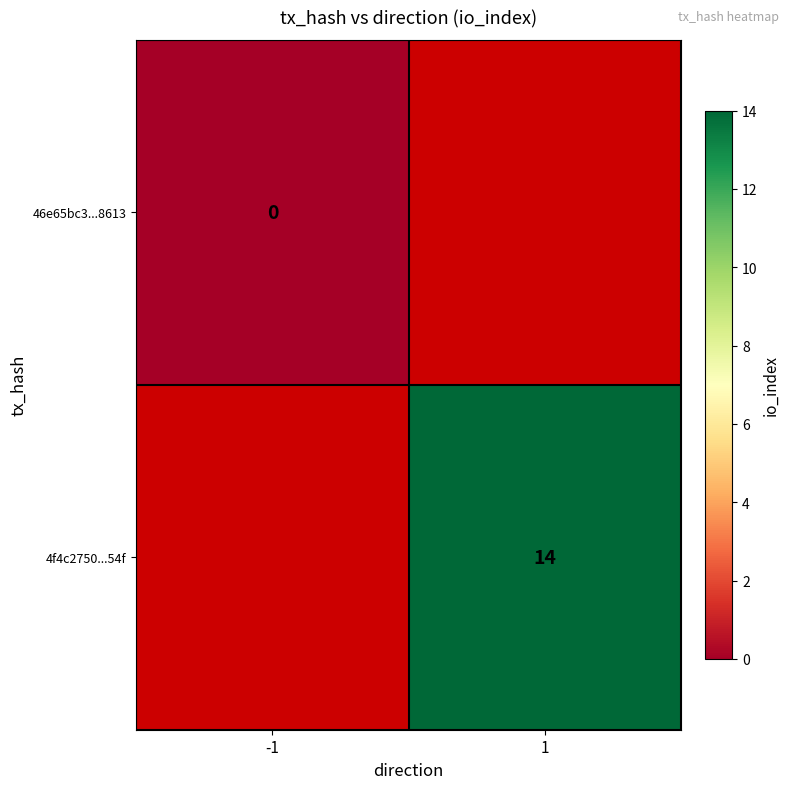

The 4f4c2750...54f series shows 14 at 1. True or false?

True